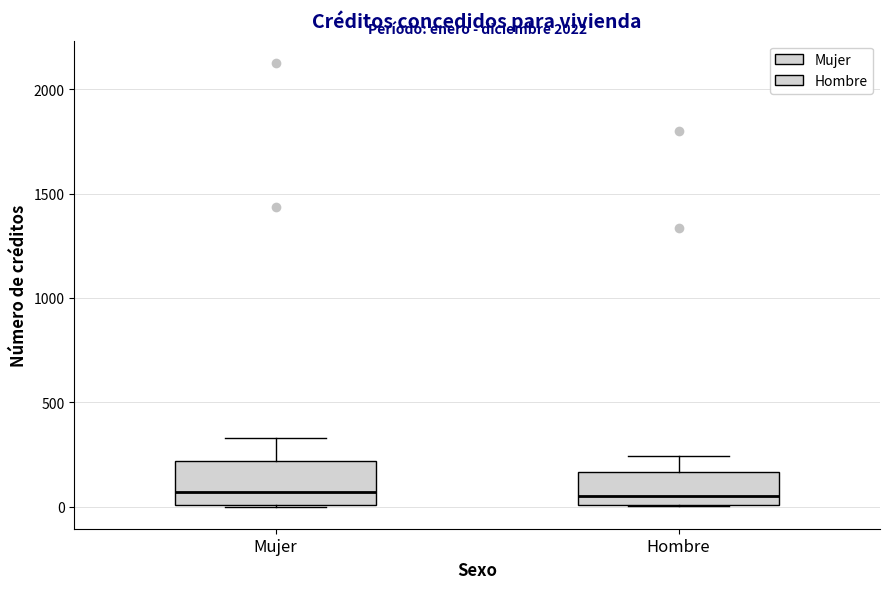

Reading left to right, read every box against the y-axis: the position of its median line, the range the box covers, and the ends of its whiskers. The values are not printed on the chart, so give them approximately, as read against the axis.

Mujer: median 50, box 0 to 200, whiskers 0 to 350
Hombre: median 50, box 0 to 150, whiskers 0 to 250